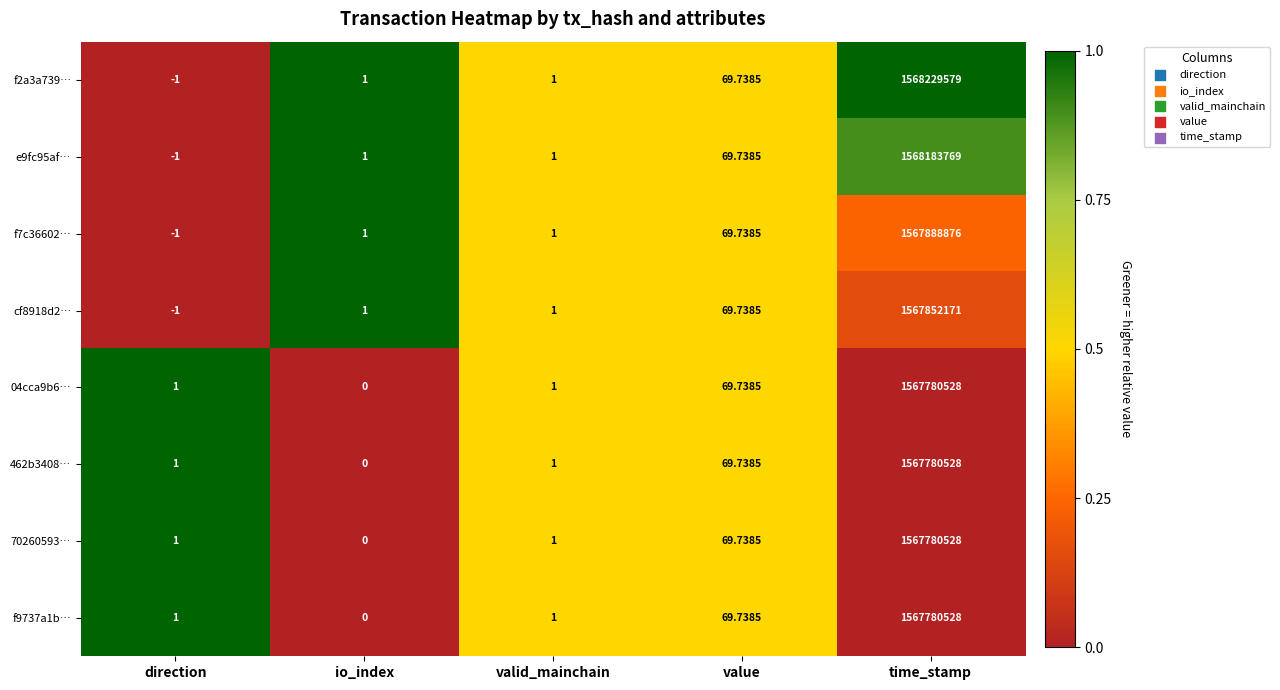

At how many categories does at least one series exceed 0?

5